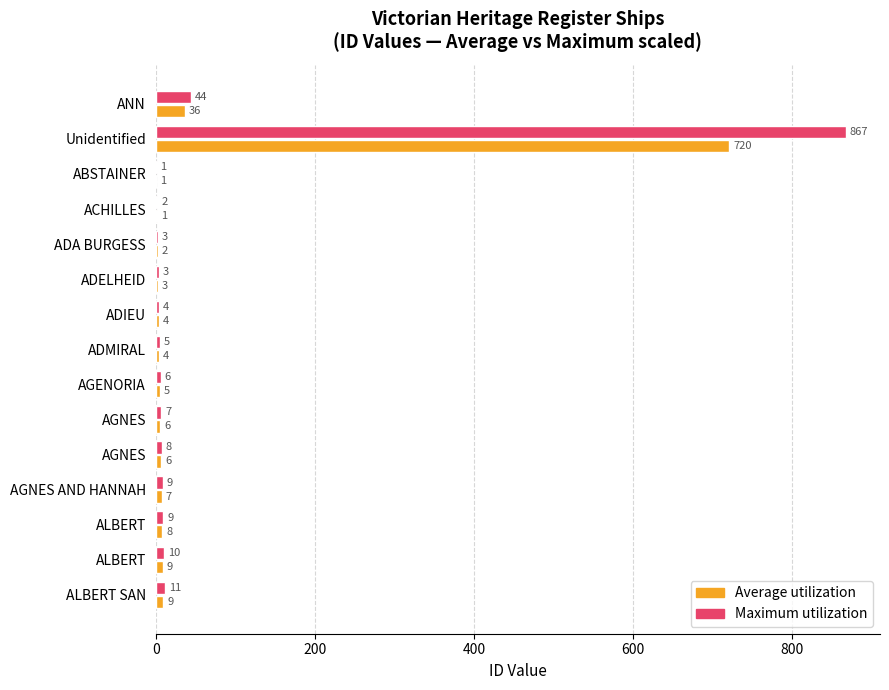

What are all the series names shown in the legend?

Average utilization, Maximum utilization